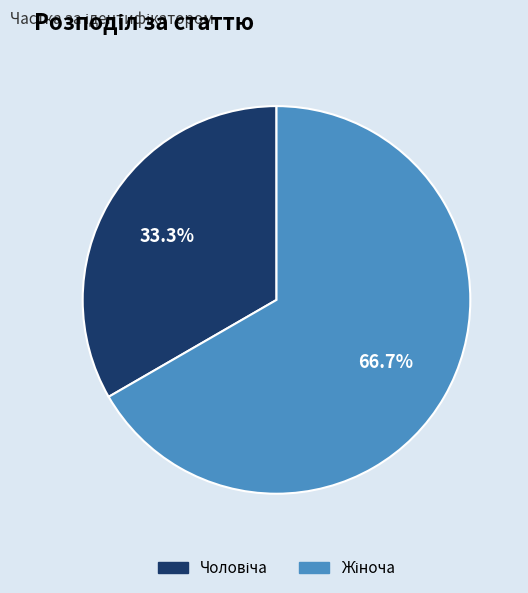

Does any single category account for the majority?

Yes